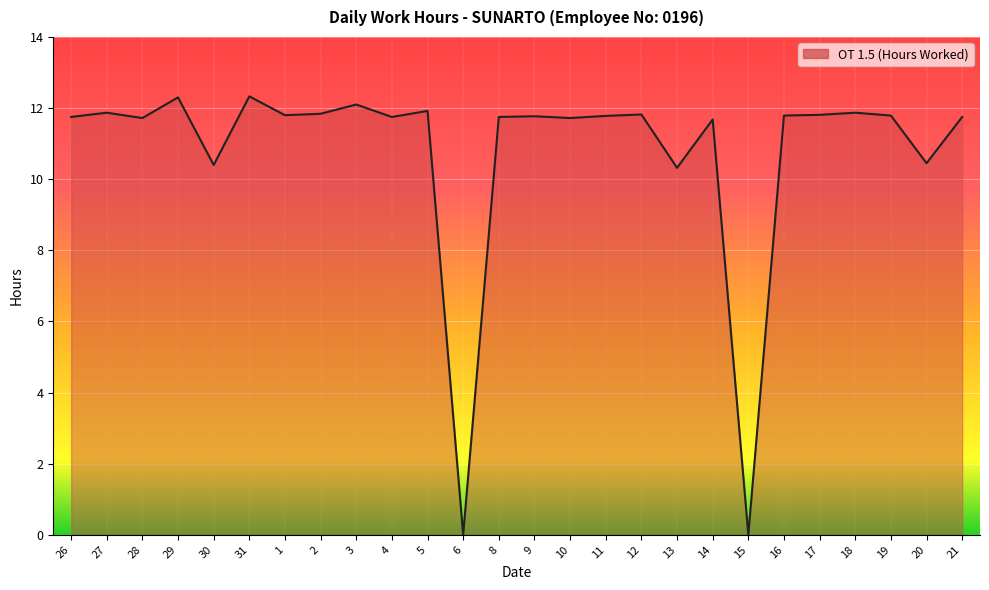

What is the maximum value shown in the chart?

12.3